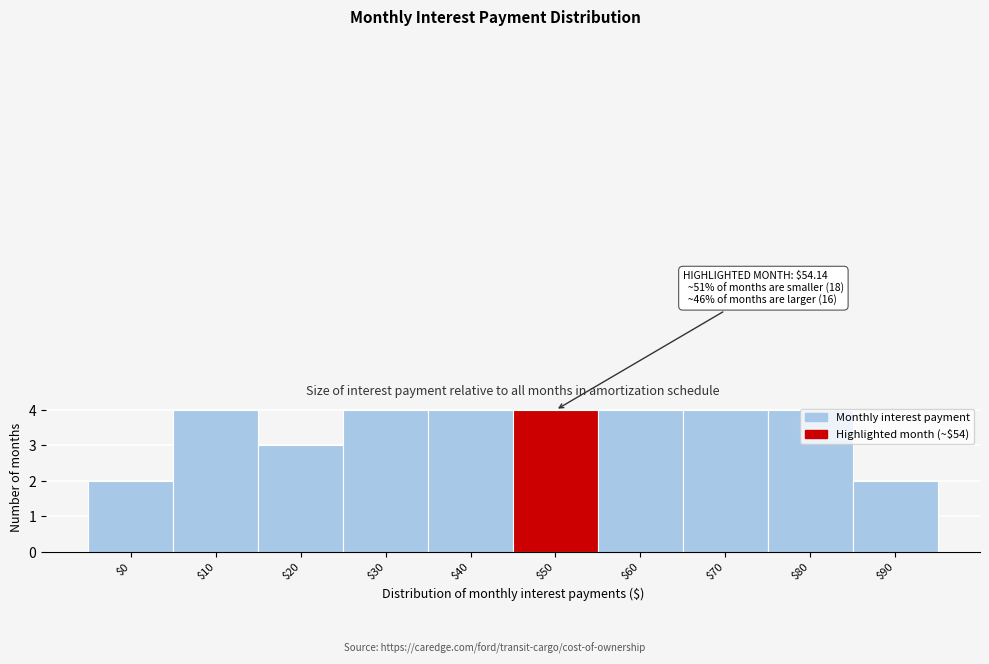

What is the value of the 5th bar from the left?

4